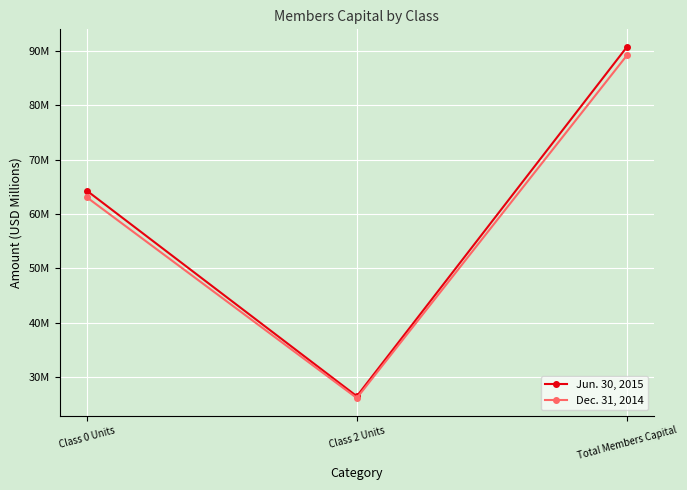

Is this an area chart (filled region under the line)?

No